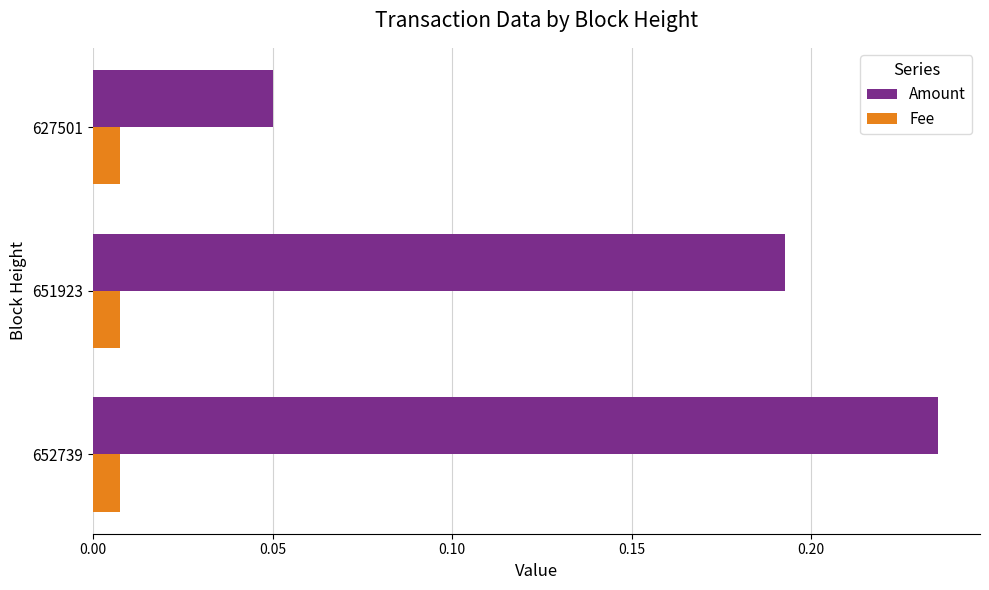

Which category has the highest value in the Amount series?

652739